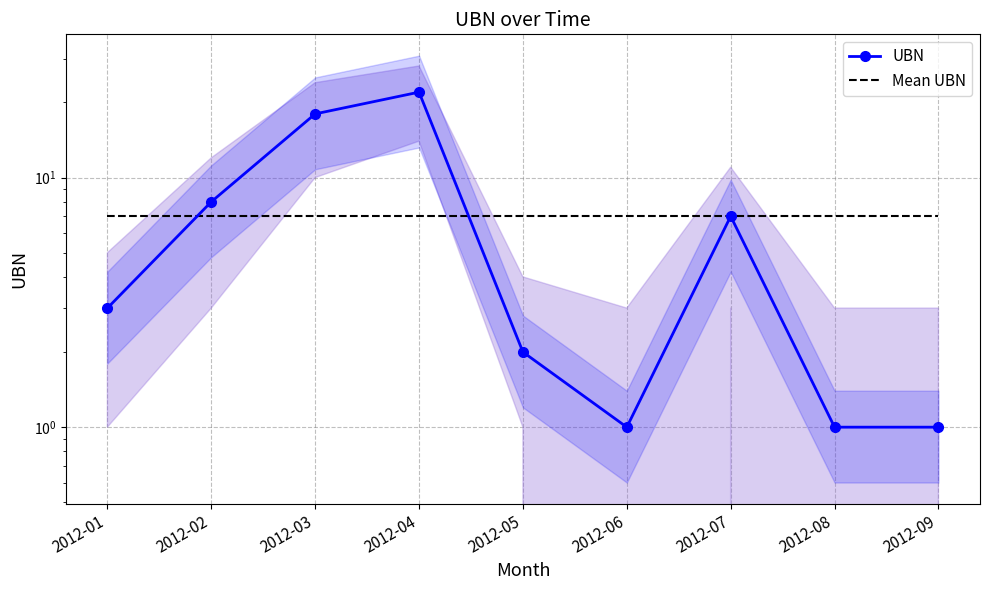

Which has a higher value, 2012-01 or 2012-03?

2012-03